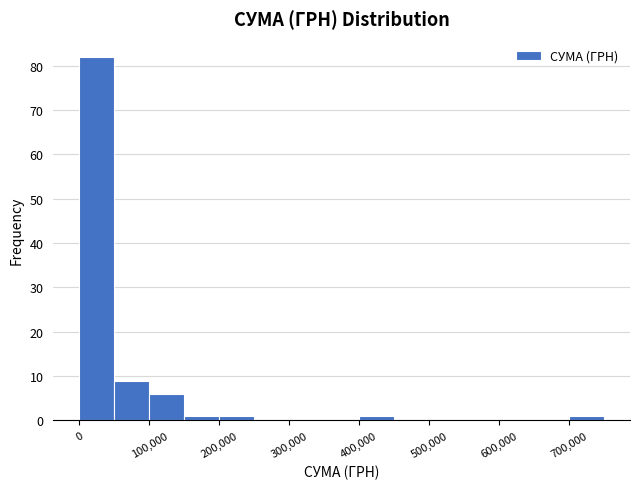

How tall is the bar that spans 200000 to 250000 on the x-axis? The values are not printed on the chart, so give them approximately, as read against the axis.

1